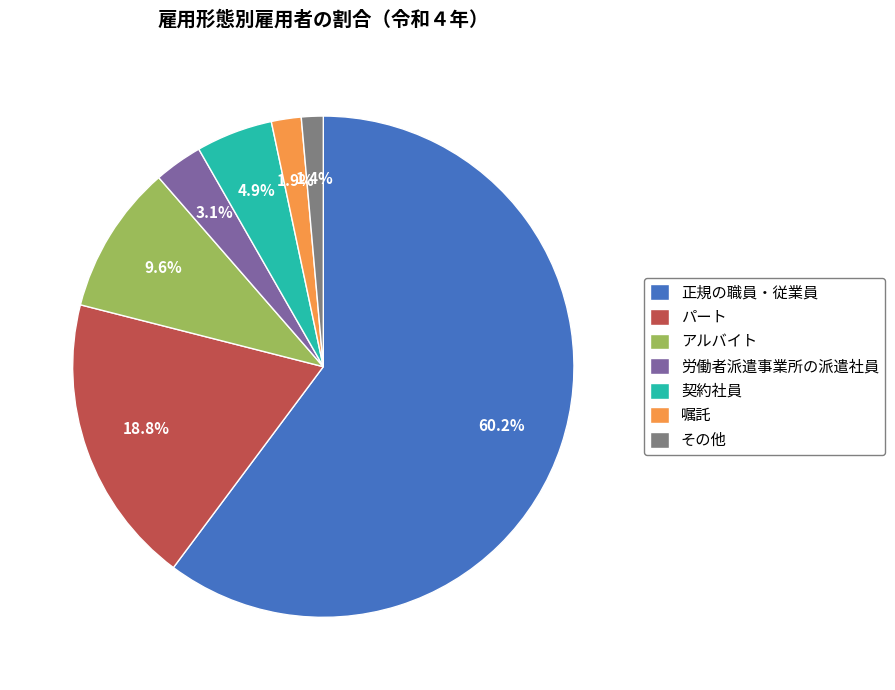

Does 正規の職員・従業員 account for over 50% of the chart?

Yes